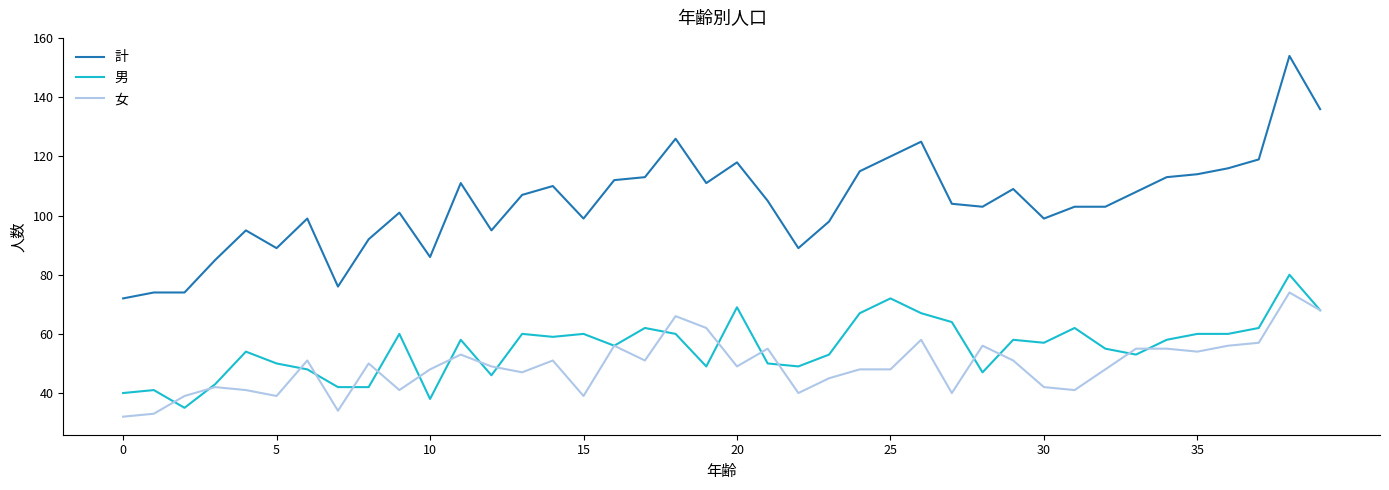

Rank the series by their maximum value, from lowest to highest.

女, 男, 計